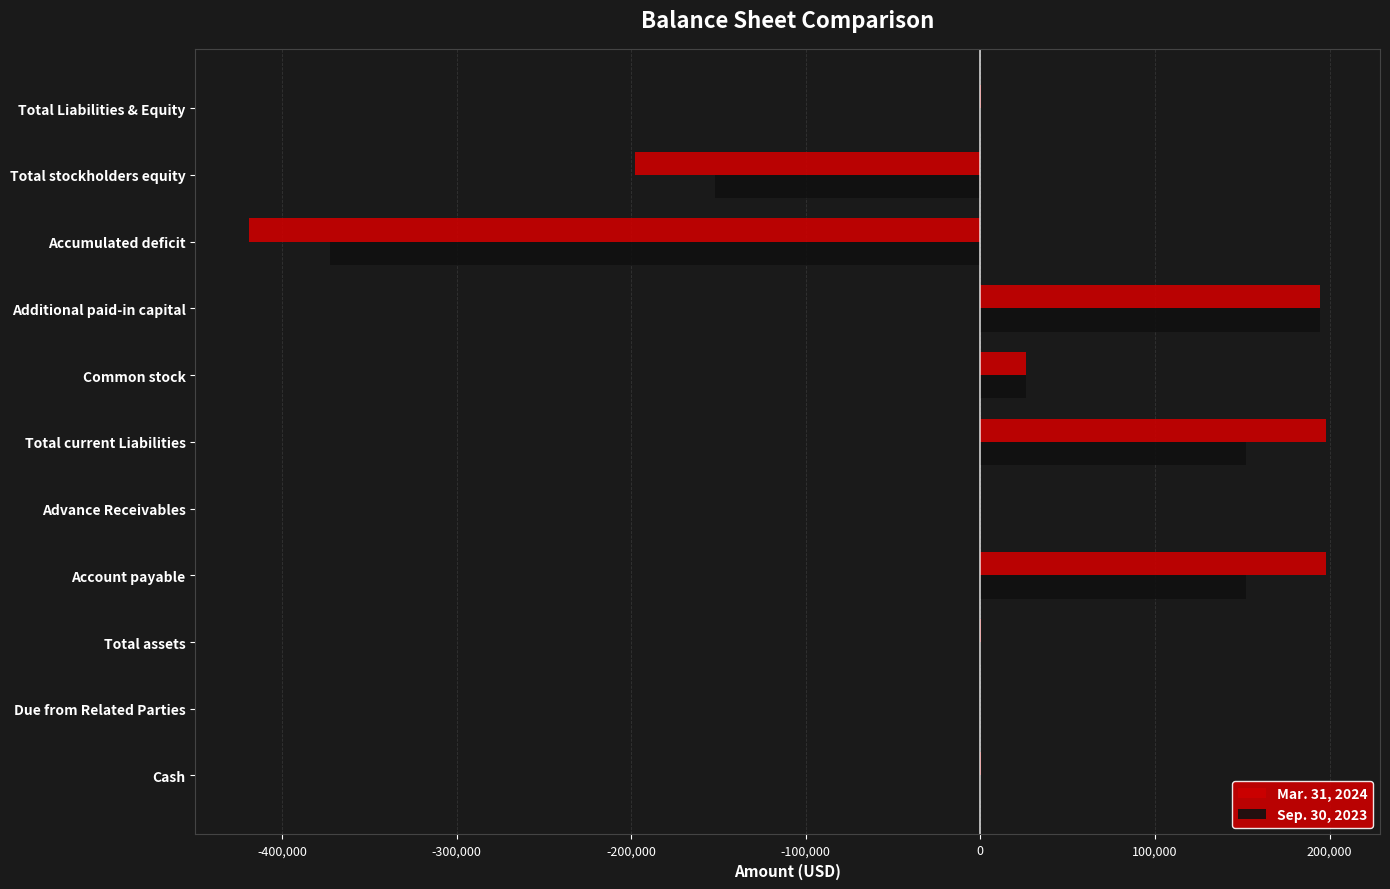

Is it true that Sep. 30, 2023 equals 0 at Advance Receivables?

True